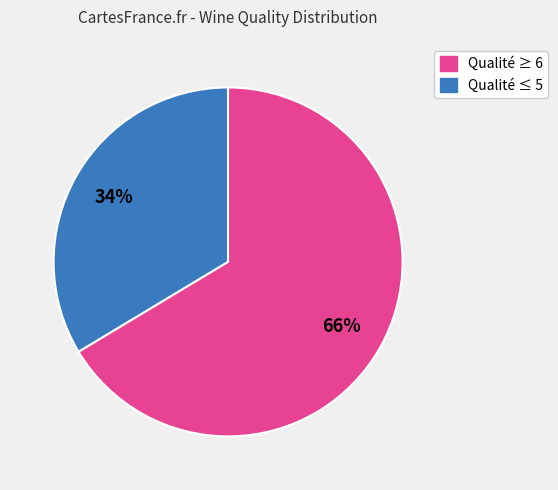

True or false: Qualité ≤ 5 accounts for 66% of the total.

True